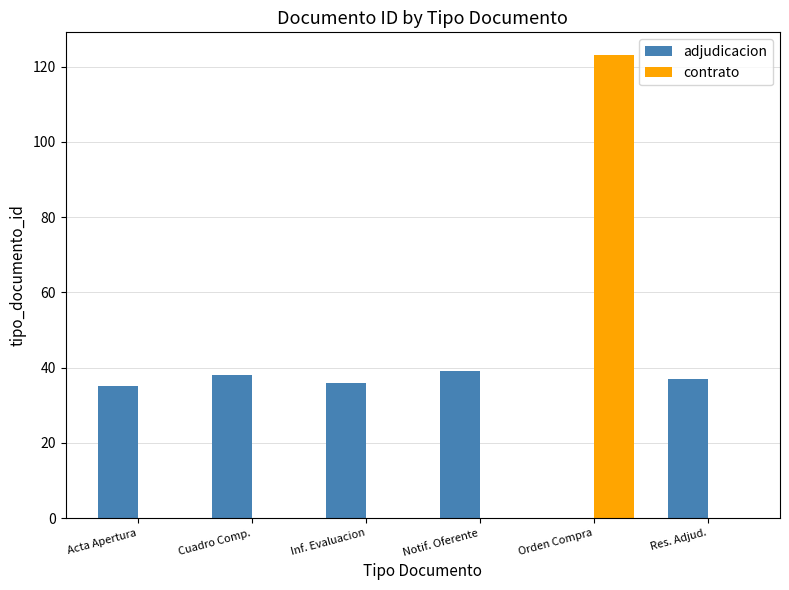

What is the spread (max minus min) of values at Res. Adjud.?

37